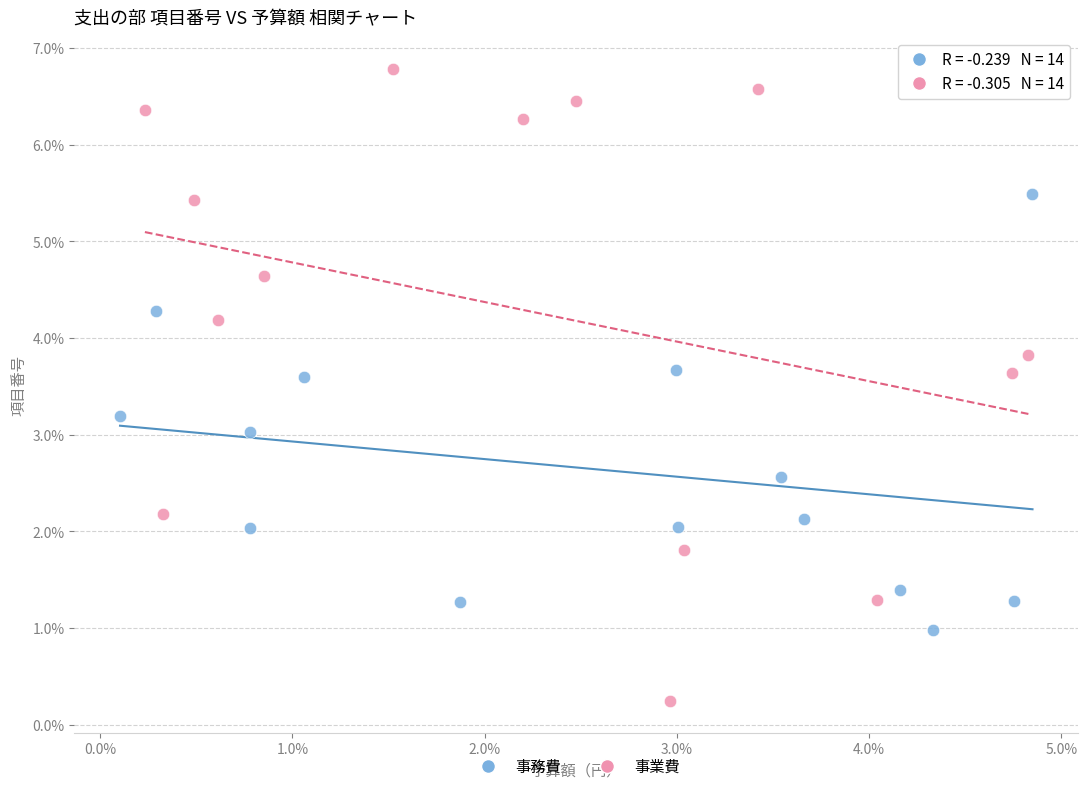

What are all the series names shown in the legend?

事務費, 事業費